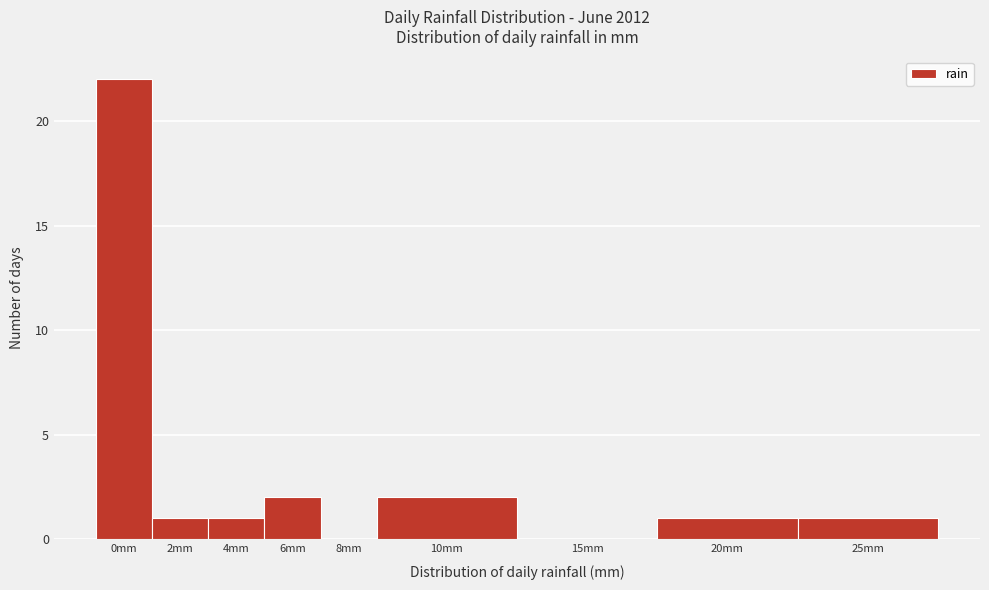

Reading left to right, extract all data points from this chart.

0mm=22	2mm=1	4mm=1	6mm=2	8mm=0	10mm=2	15mm=0	20mm=1	25mm=1